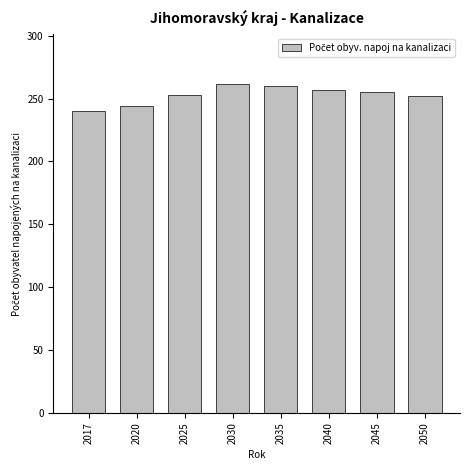

Which has a higher value, 2030 or 2045?

2030